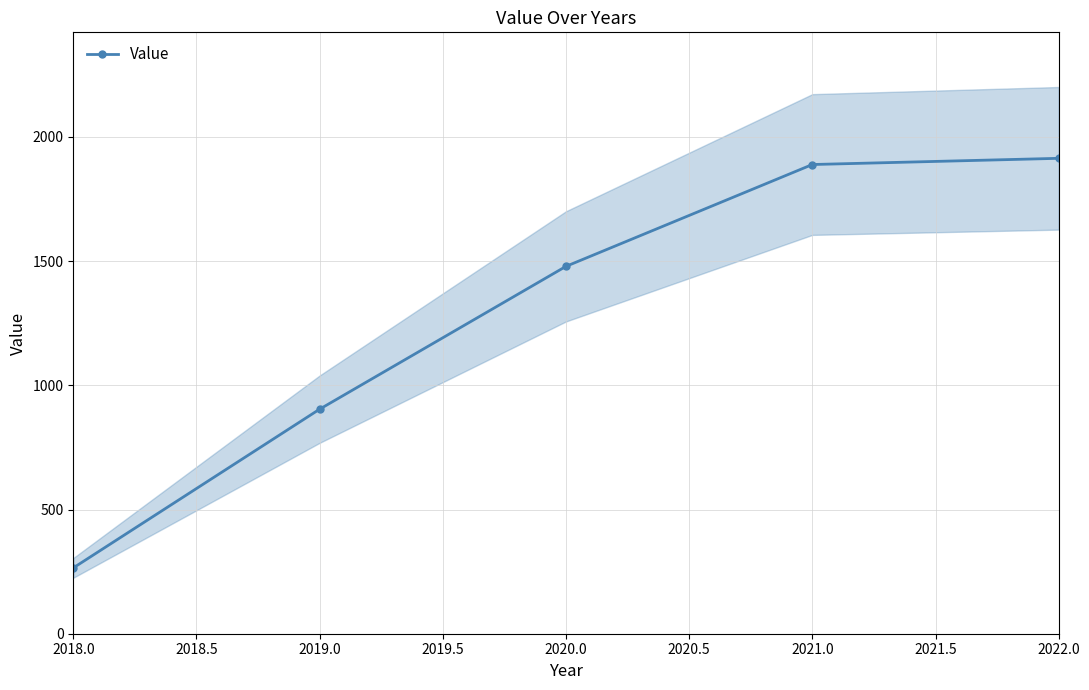

What is the value of the 3rd point from the left?

1479